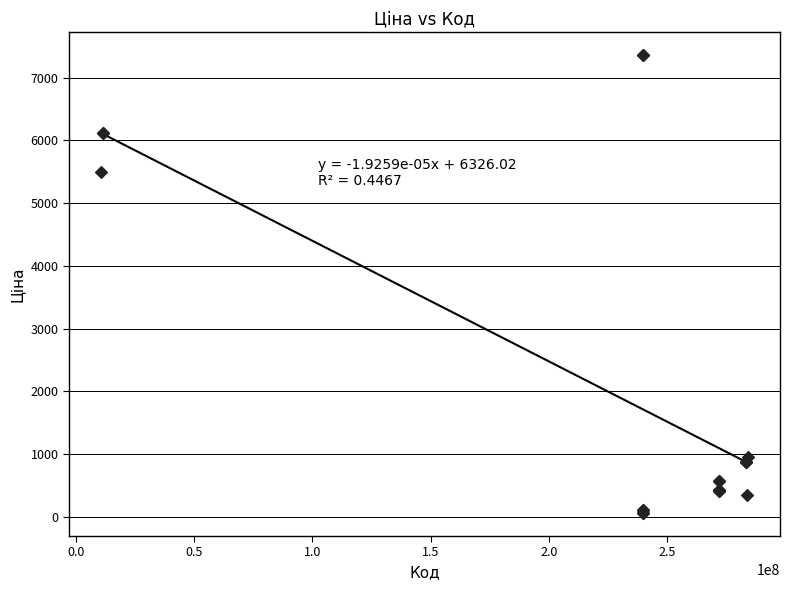

What Y value in the scatter plot is closest to 3707?

5497.3